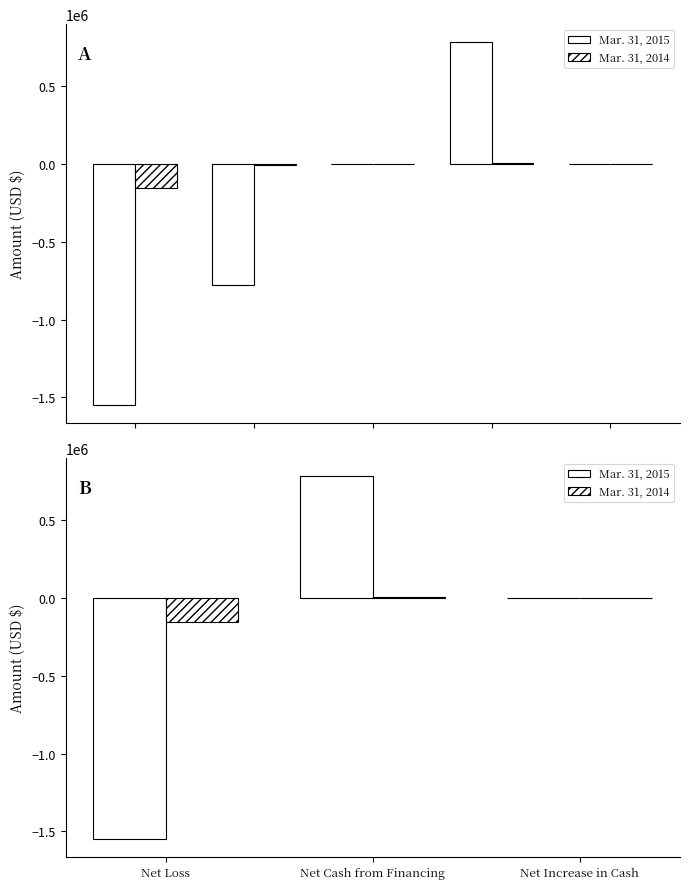

The value of Mar. 31, 2014 at Net Loss is -270748. True or false?

False